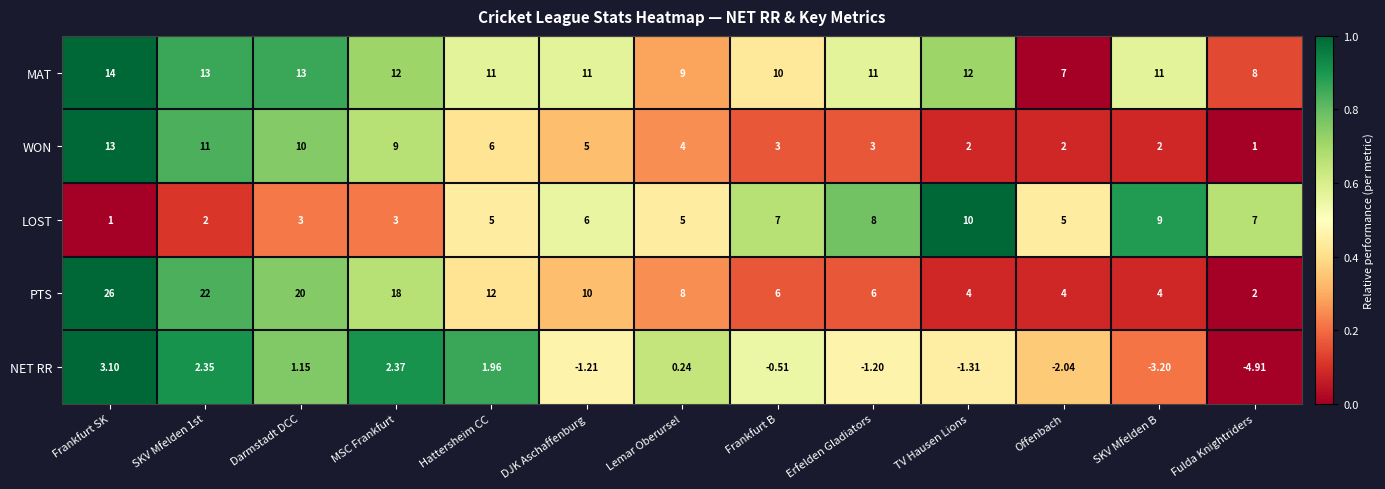

Which category has the lowest value in the LOST series?

Frankfurt SK